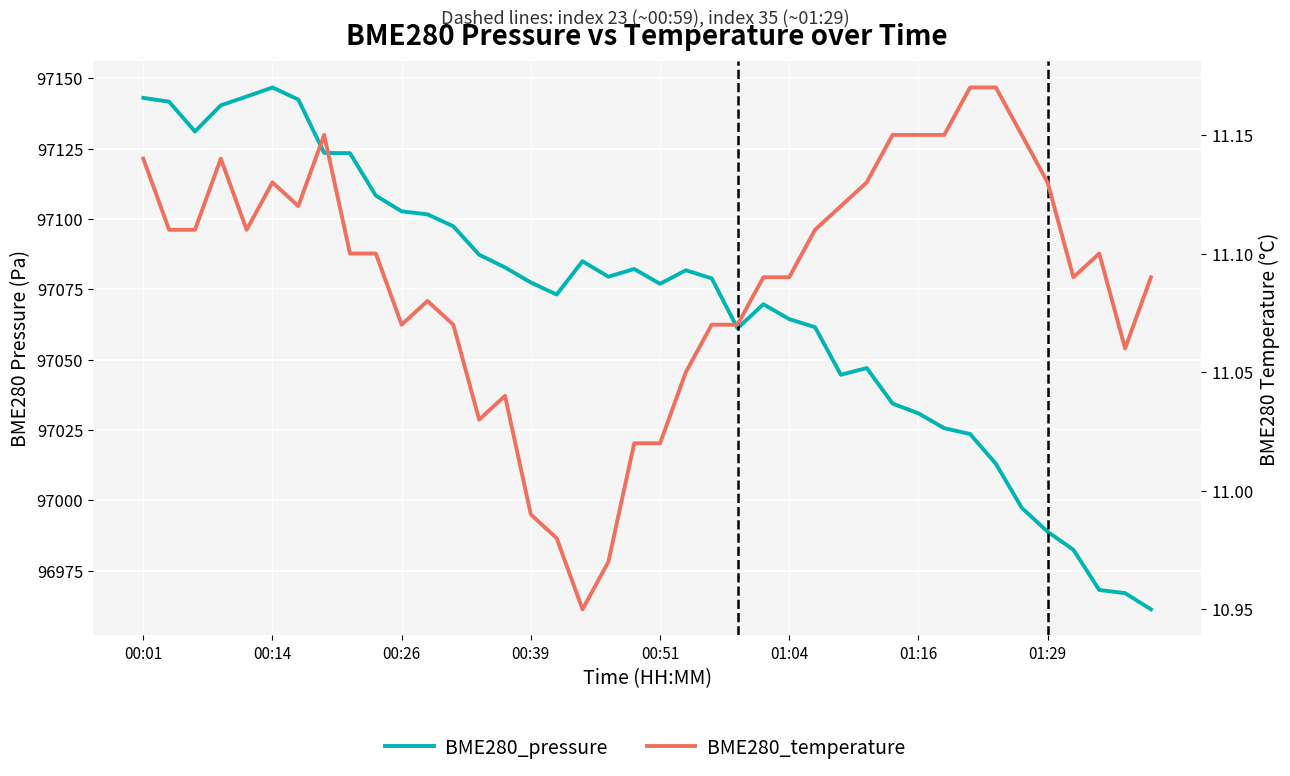

True or false: BME280_temperature has a value of 11.1 at 00:26.

True